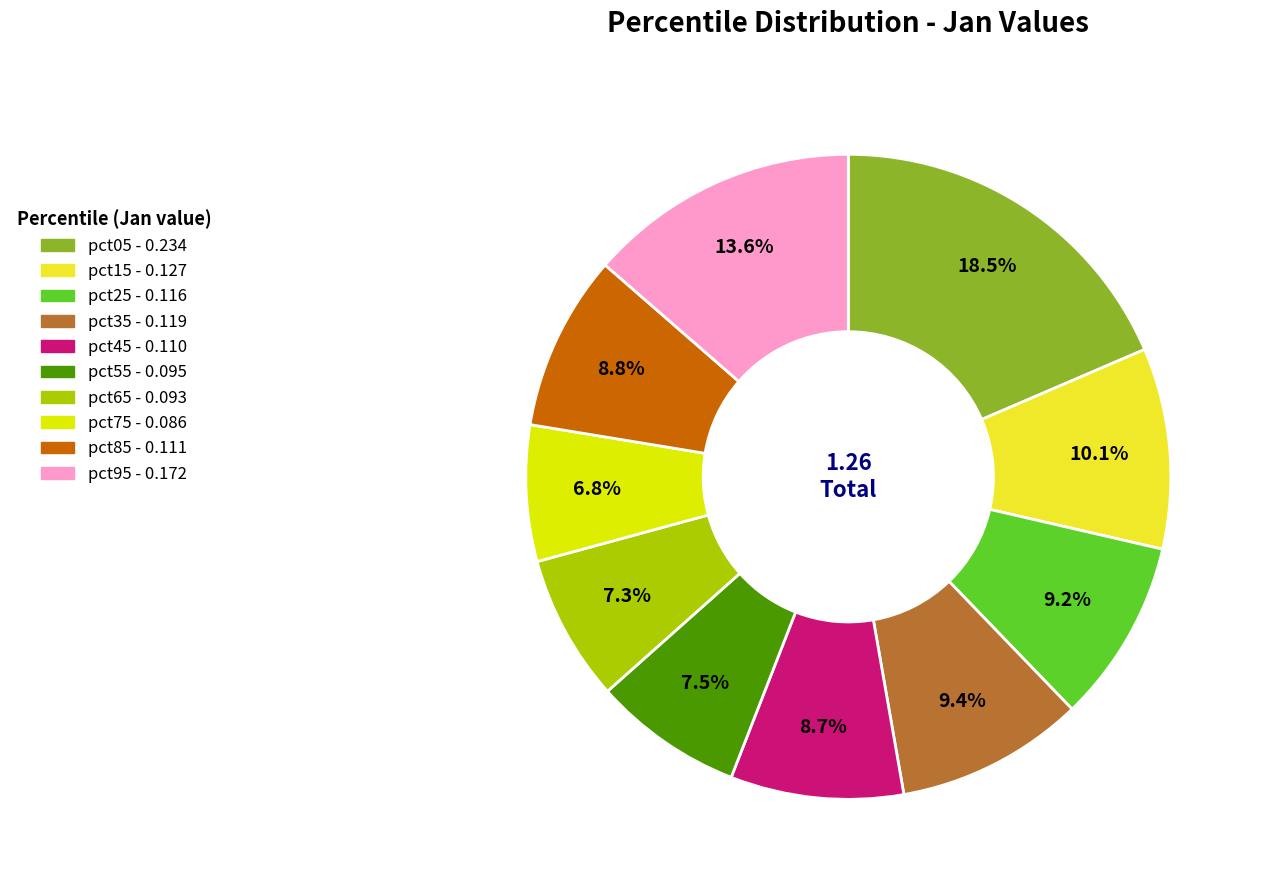

Count the number of slices in the pie.

10